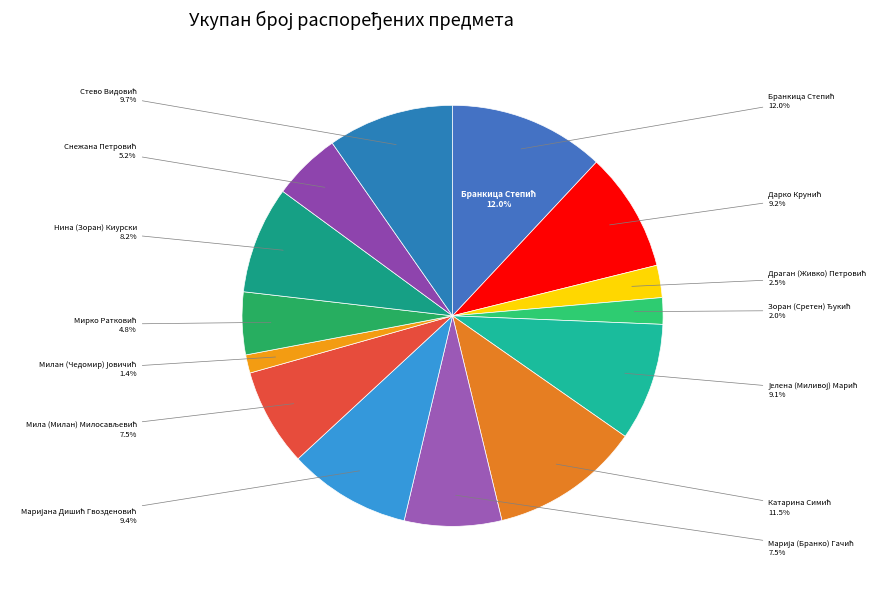

To the nearest percent, what is the difference between the largest and smallest slice percentages?

11%